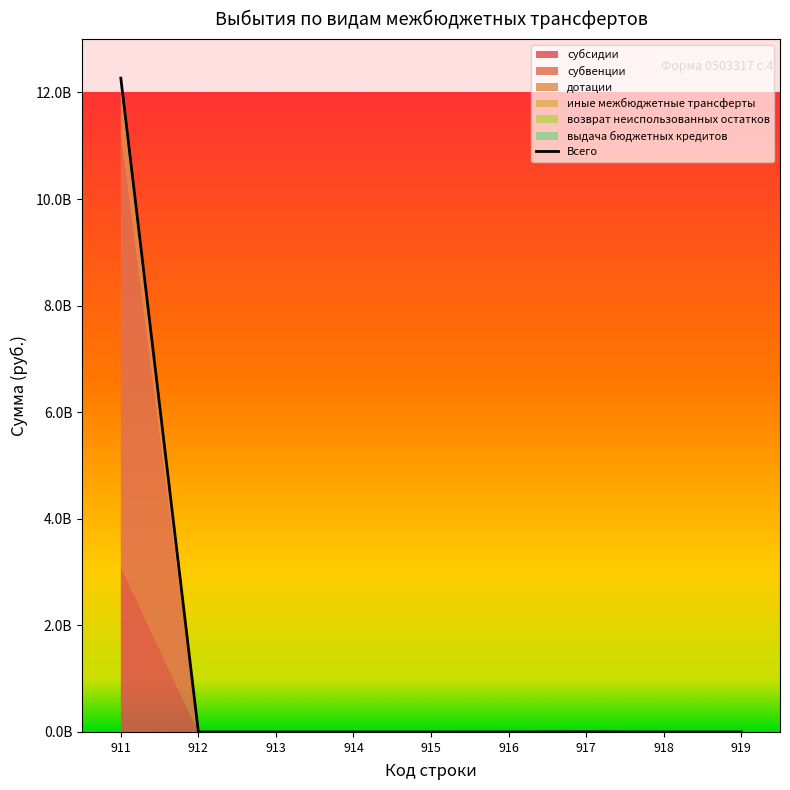

At how many categories does at least one series exceed 11366586588?

1